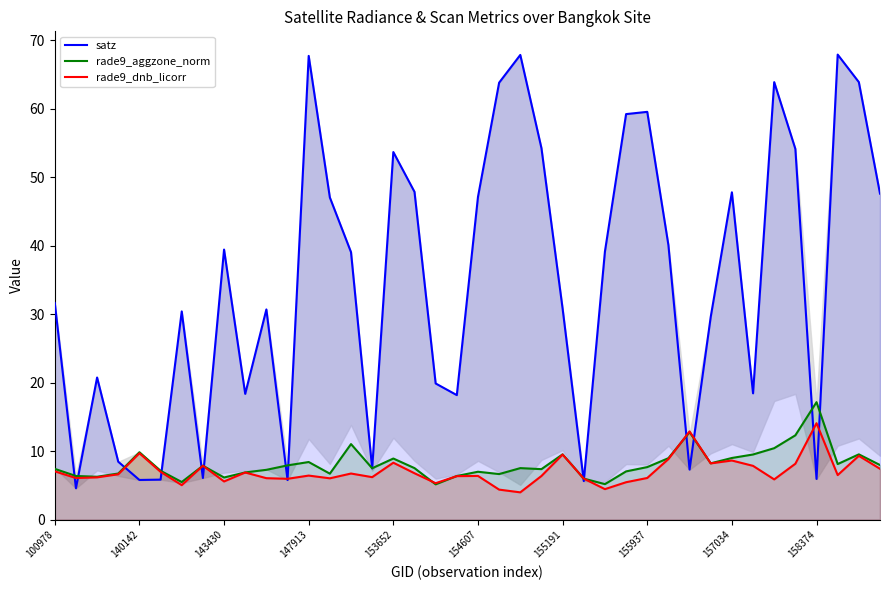

How many intersections are there between rade9_dnb_licorr and satz?

14